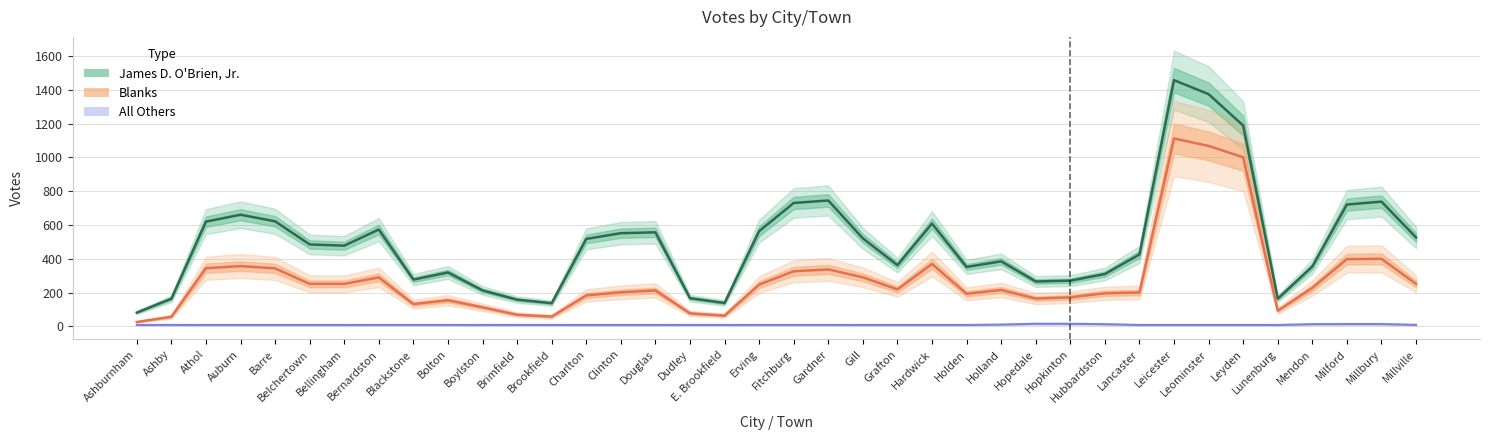

True or false: Blanks has a value of 201.3 at Clinton.

True